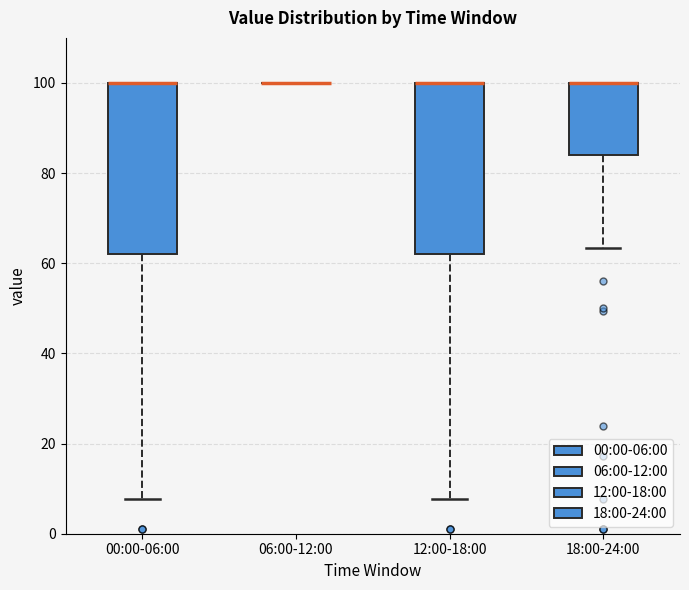

Reading left to right, transcribe this box plot: for each box, give where its median line is, the range the box spans, and where its two whiskers end, as read against the y-axis. The values are not printed on the chart, so give them approximately, as read against the axis.

00:00-06:00: median 100 (drawn on the box's upper edge), box 62 to 100, whiskers 8 to 100
06:00-12:00: box collapsed to a line at 100, whiskers 100 to 100
12:00-18:00: median 100 (drawn on the box's upper edge), box 62 to 100, whiskers 8 to 100
18:00-24:00: median 100 (drawn on the box's upper edge), box 84 to 100, whiskers 64 to 100